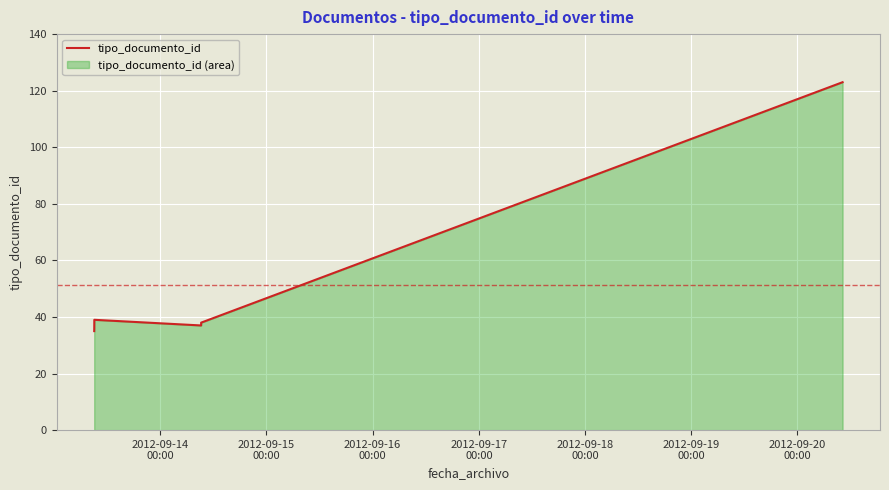

What is the minimum value shown in the chart?

35